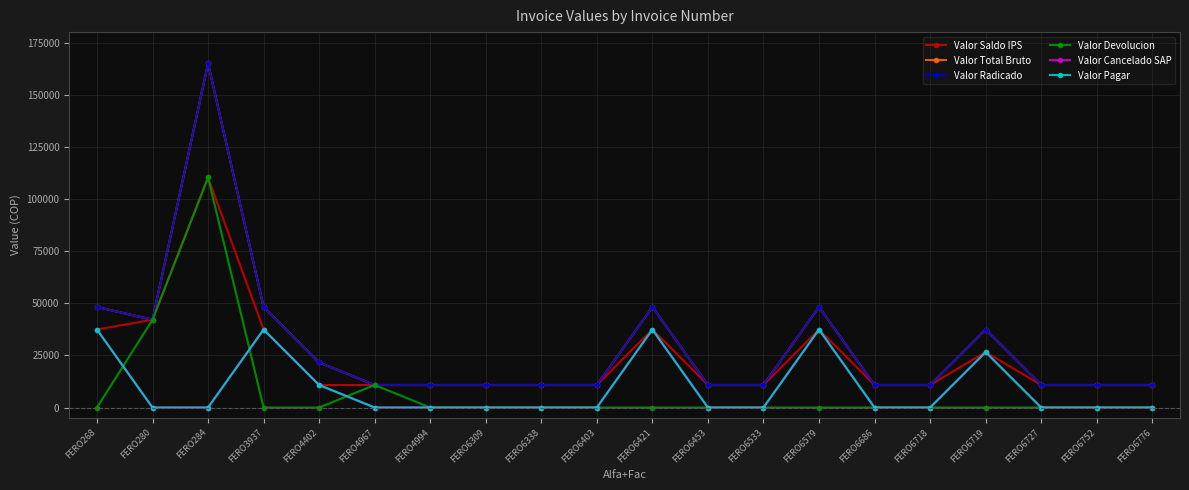

List the series in order of their peak value, lowest first.

Valor Cancelado SAP, Valor Pagar, Valor Saldo IPS, Valor Devolucion, Valor Total Bruto, Valor Radicado